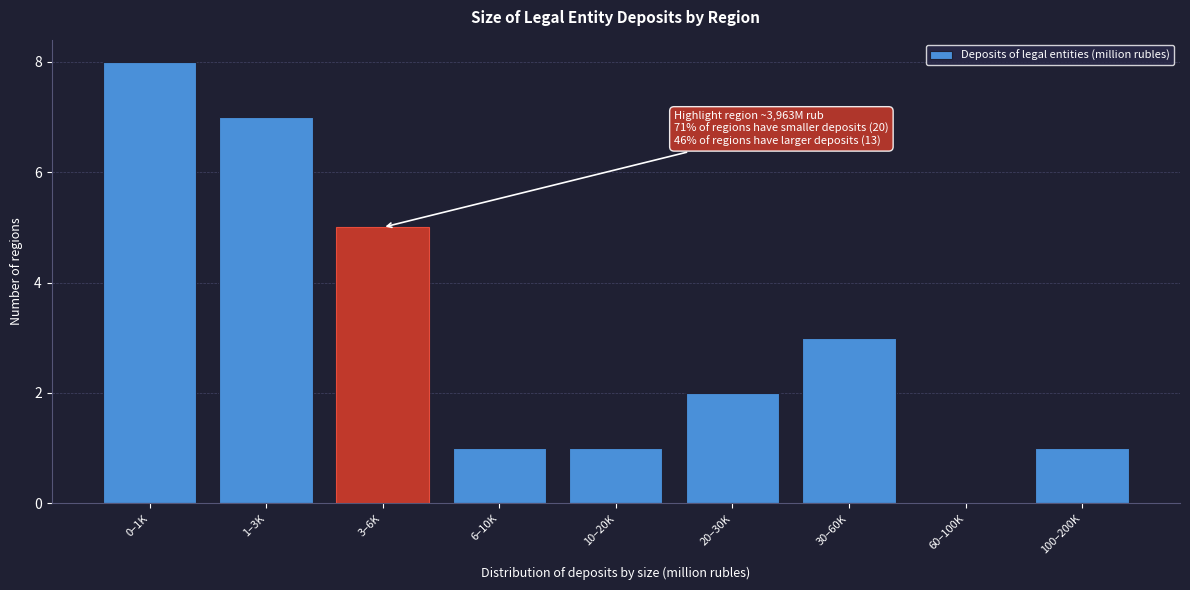

Reading left to right, extract all data points from this chart.

0–1K=8	1–3K=7	3–6K=5	6–10K=1	10–20K=1	20–30K=2	30–60K=3	60–100K=0	100–200K=1